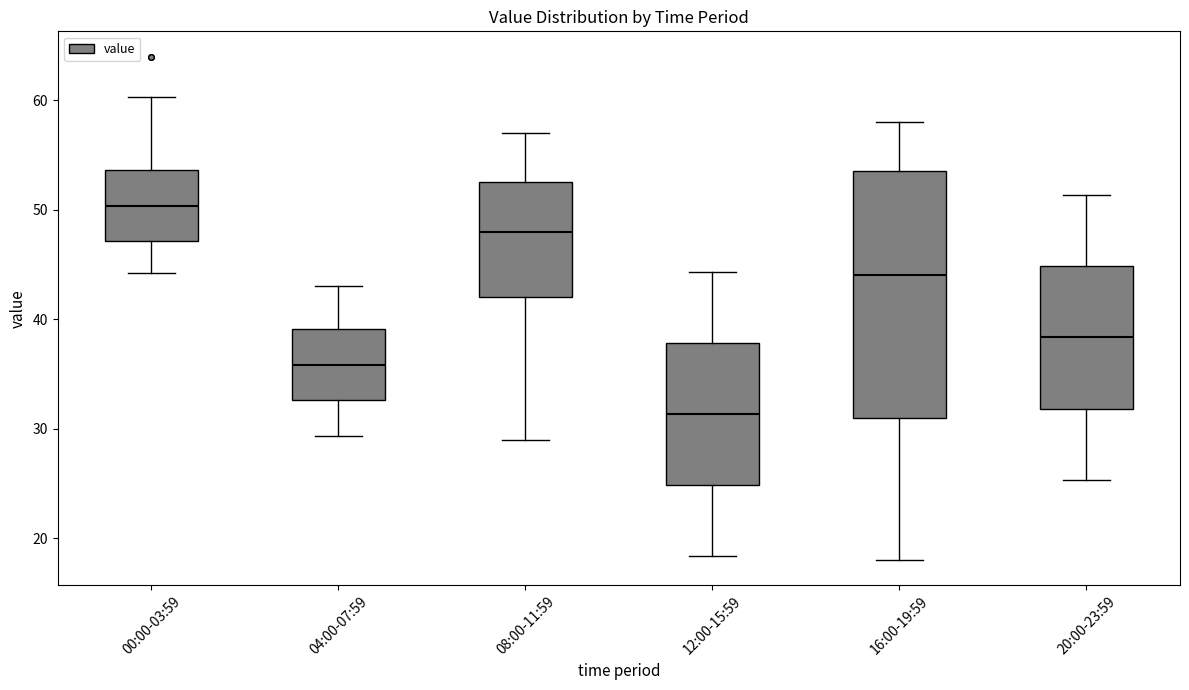

Reading left to right, read every box against the y-axis: the position of its median line, the range the box covers, and the ends of its whiskers. The values are not printed on the chart, so give them approximately, as read against the axis.

00:00-03:59: median 50, box 47 to 54, whiskers 44 to 60
04:00-07:59: median 36, box 33 to 39, whiskers 29 to 43
08:00-11:59: median 48, box 42 to 52, whiskers 29 to 57
12:00-15:59: median 31, box 25 to 38, whiskers 18 to 44
16:00-19:59: median 44, box 31 to 53, whiskers 18 to 58
20:00-23:59: median 38, box 32 to 45, whiskers 25 to 51